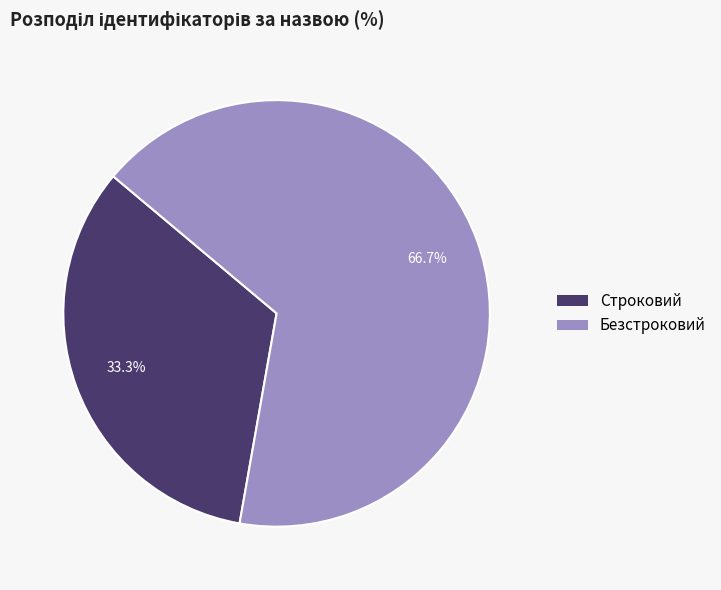

Which slice represents more than half of the pie?

Безстроковий